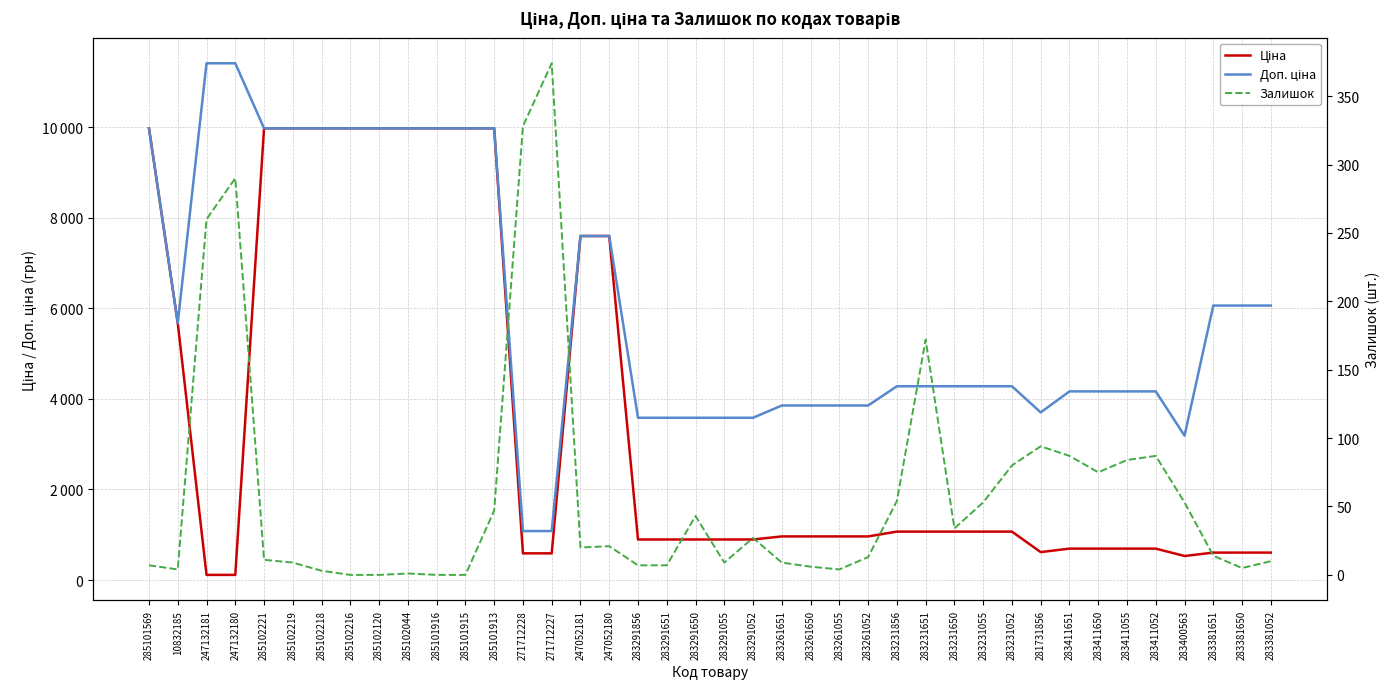

At which category does the chart reach its minimum across all series?

285102216